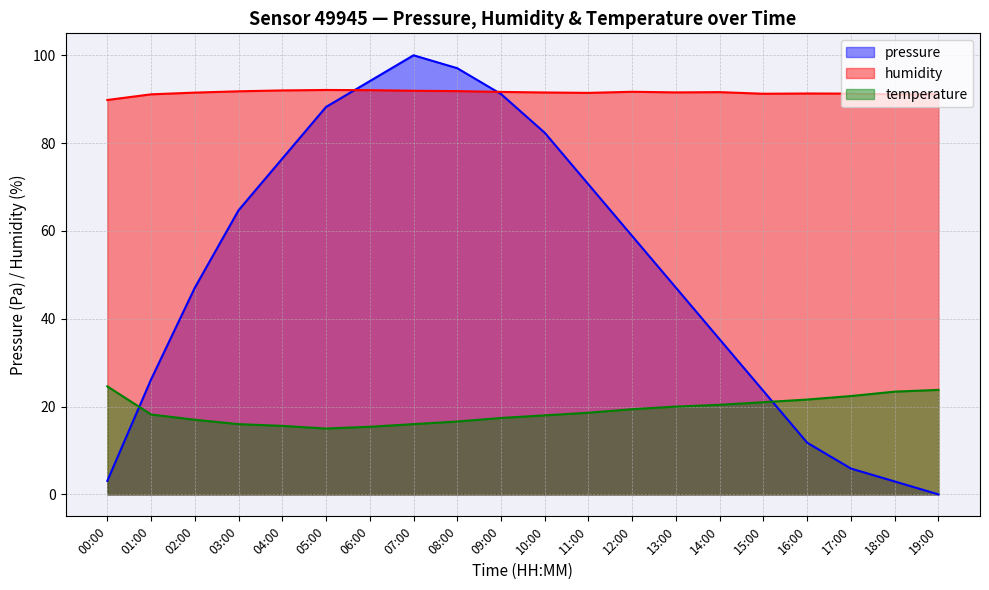

Between 01:00 and 05:00, which series saw the biggest shift?

pressure